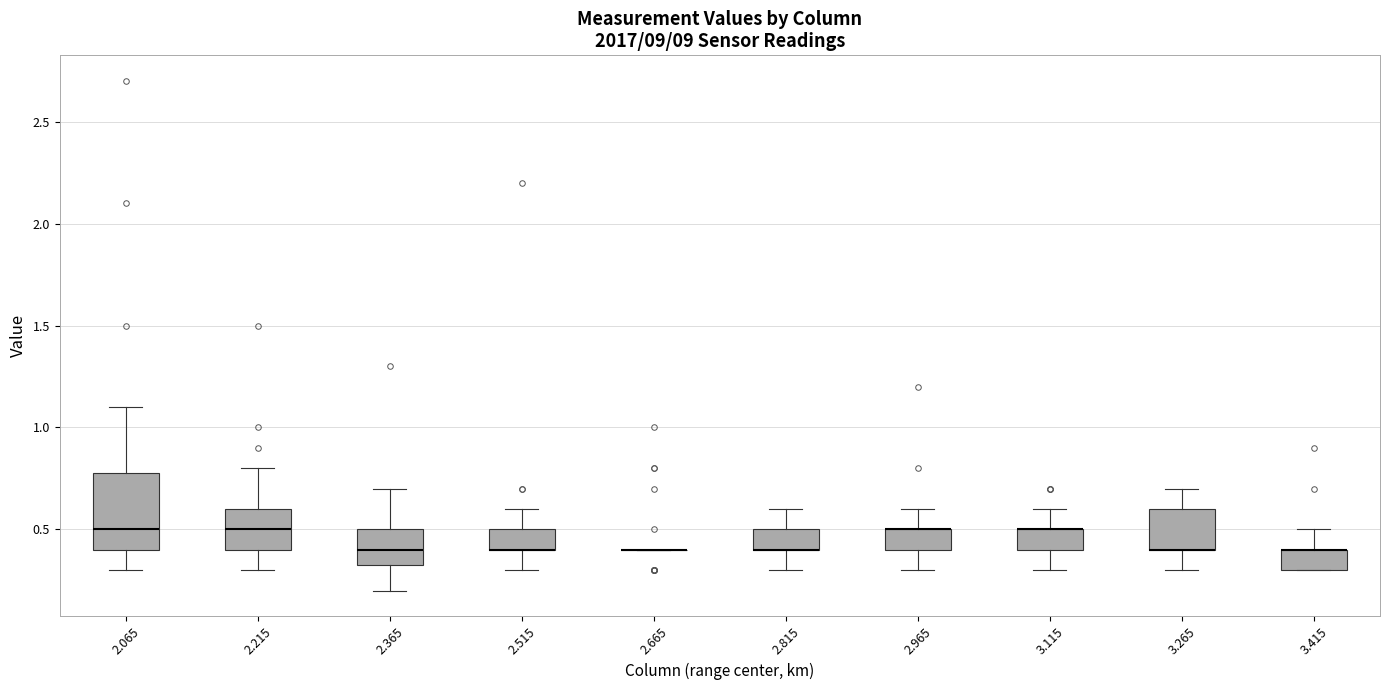

Reading left to right, transcribe this box plot: for each box, give where its median line is, the range the box spans, and where its two whiskers end, as read against the y-axis. The values are not printed on the chart, so give them approximately, as read against the axis.

2.065: median 0.50, box 0.40 to 0.80, whiskers 0.30 to 1.10
2.215: median 0.50, box 0.40 to 0.60, whiskers 0.30 to 0.80
2.365: median 0.40, box 0.35 to 0.50, whiskers 0.20 to 0.70
2.515: median 0.40 (drawn on the box's lower edge), box 0.40 to 0.50, whiskers 0.30 to 0.60
2.665: box collapsed to a line at 0.40, whiskers 0.40 to 0.40
2.815: median 0.40 (drawn on the box's lower edge), box 0.40 to 0.50, whiskers 0.30 to 0.60
2.965: median 0.50 (drawn on the box's upper edge), box 0.40 to 0.50, whiskers 0.30 to 0.60
3.115: median 0.50 (drawn on the box's upper edge), box 0.40 to 0.50, whiskers 0.30 to 0.60
3.265: median 0.40 (drawn on the box's lower edge), box 0.40 to 0.60, whiskers 0.30 to 0.70
3.415: median 0.40 (drawn on the box's upper edge), box 0.30 to 0.40, whiskers 0.30 to 0.50